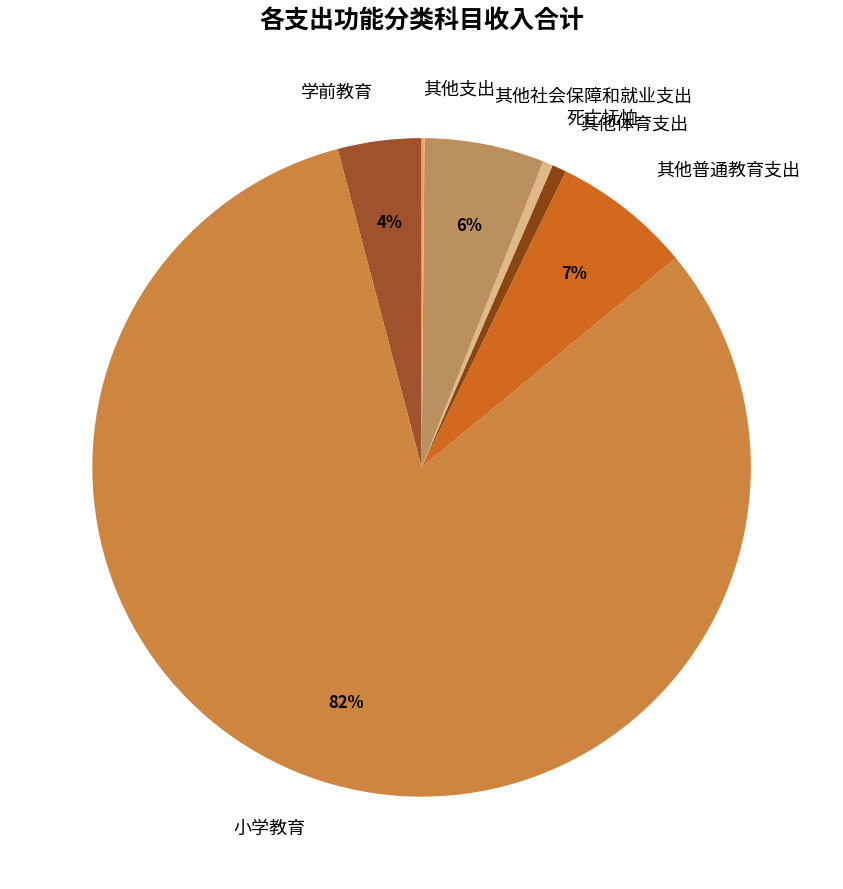

Does 小学教育 account for over 50% of the chart?

Yes